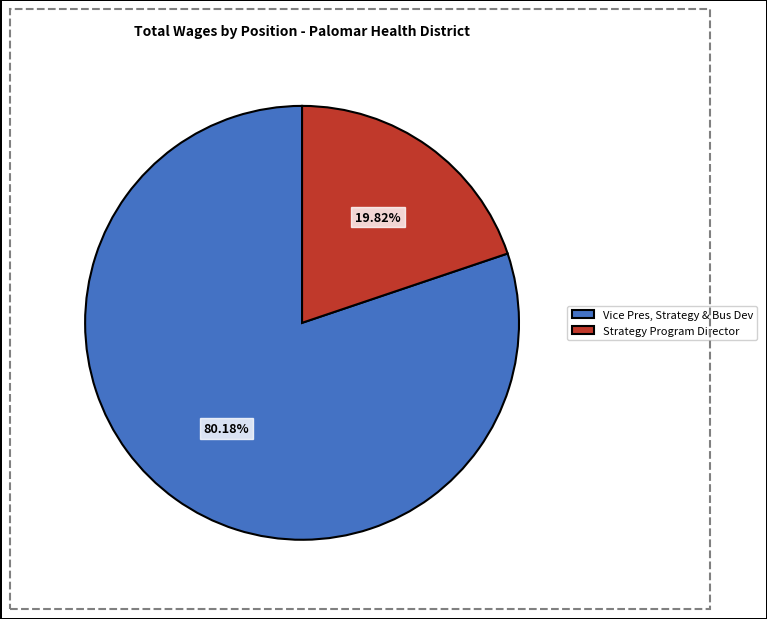

What is the total percentage of Vice Pres, Strategy & Bus Dev and Strategy Program Director?

100.0%